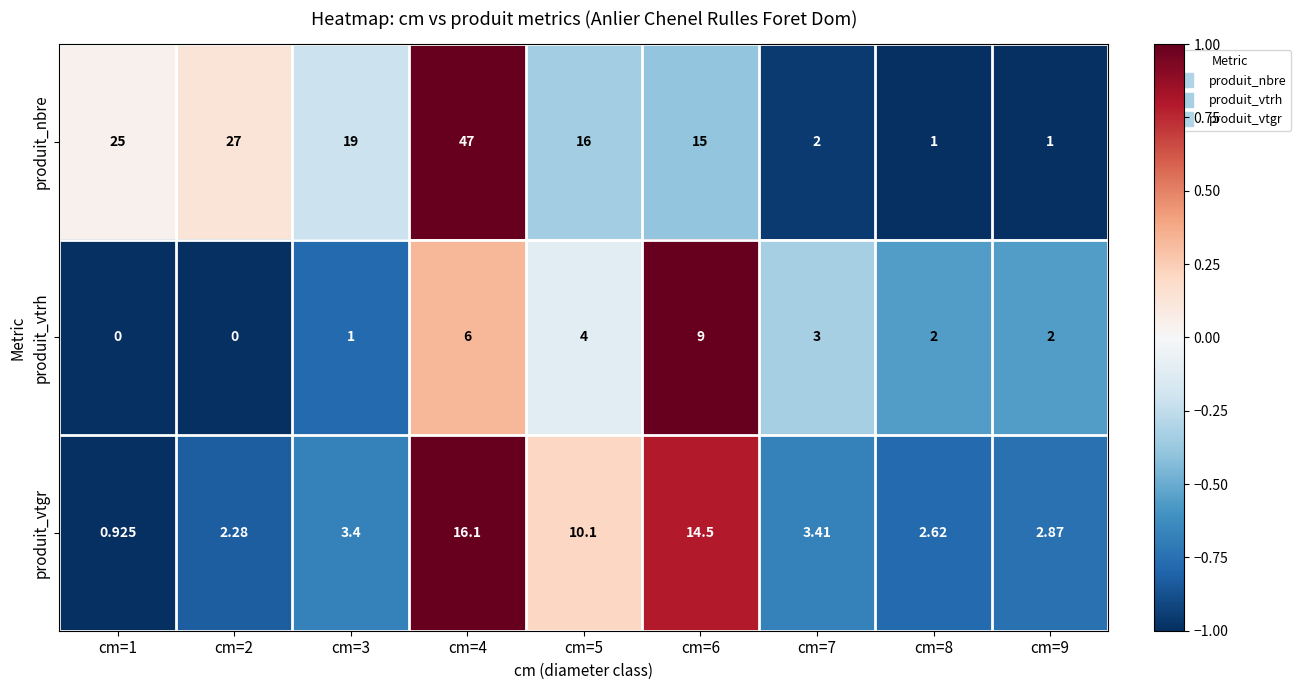

Which series has the largest total across all categories?

produit_nbre